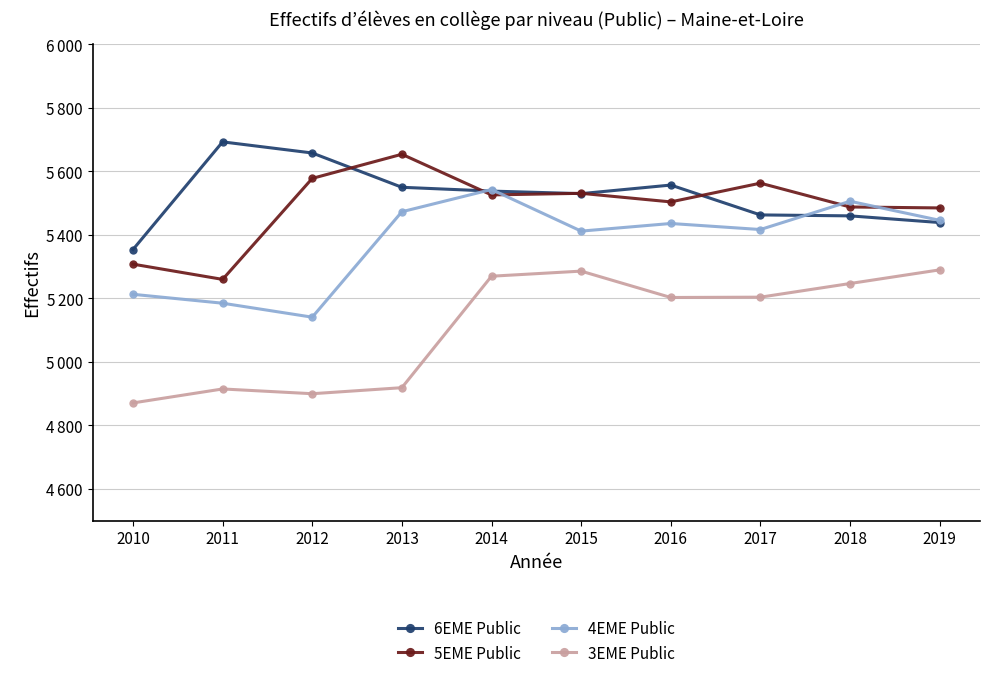

At which category does 4EME Public reach its first local peak?

2014